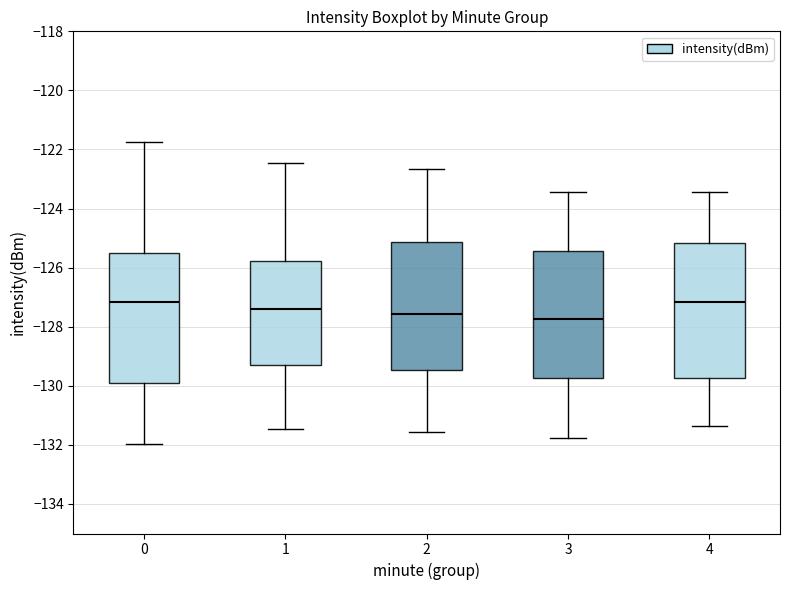

Where does the median line of the box at x = 4 sit on the y-axis? The values are not printed on the chart, so give them approximately, as read against the axis.

-127.2